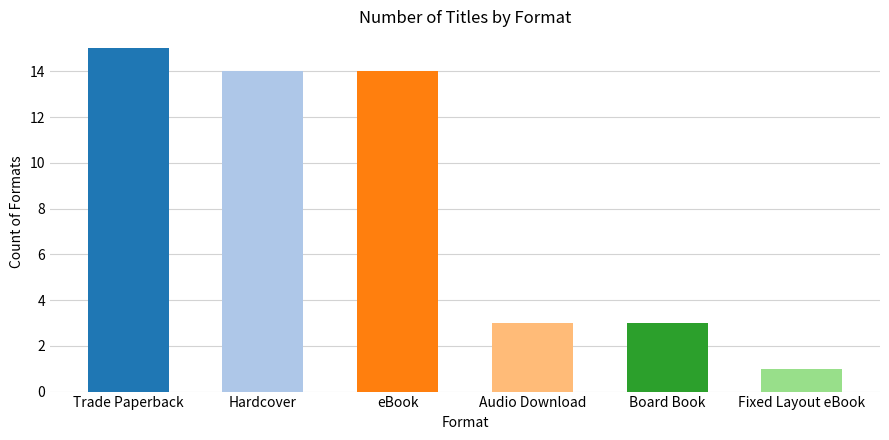

What is the maximum value shown in the chart?

15